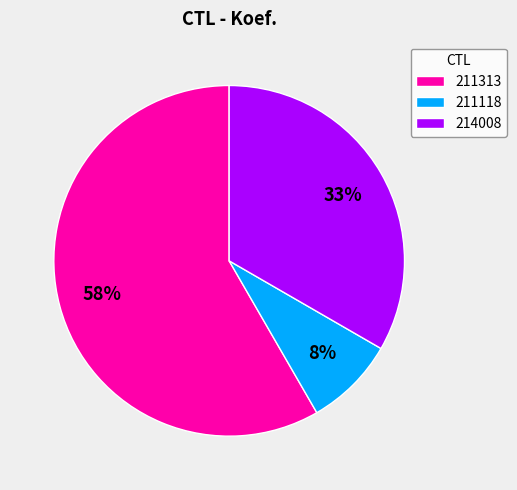

Is it true that 211118 is 8% of the pie?

True